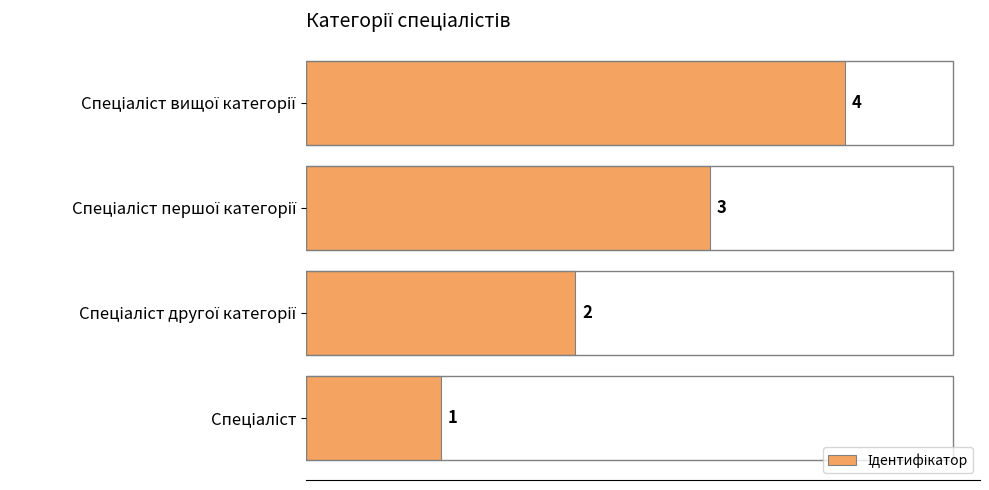

Does the chart contain stacked bars?

No